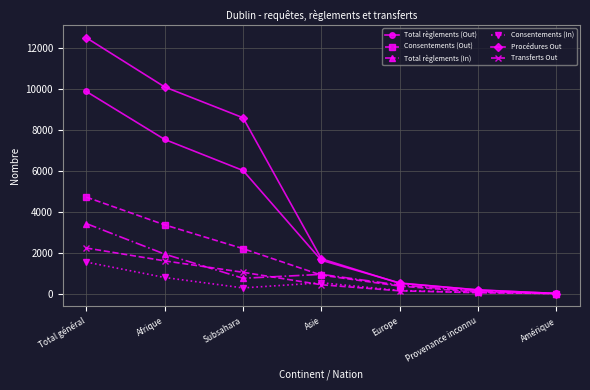

What is the label of the 4th point from the right?

Asie